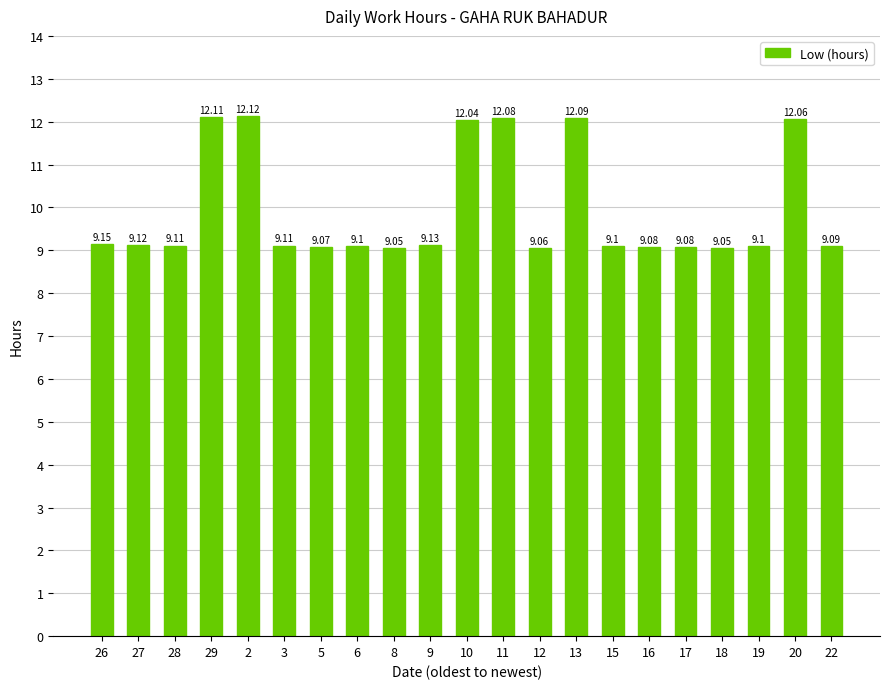

Read the value at 5.

9.1